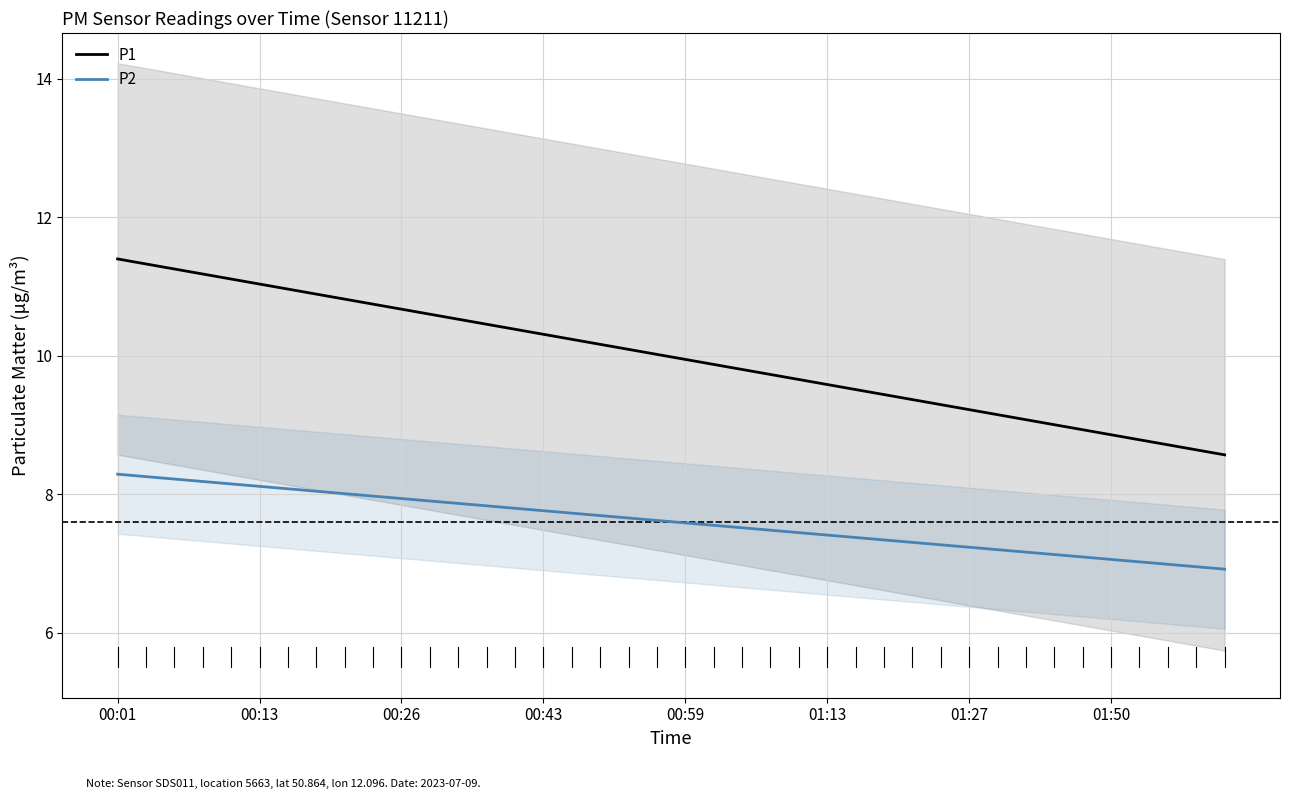

What is the maximum value for P2?

8.3